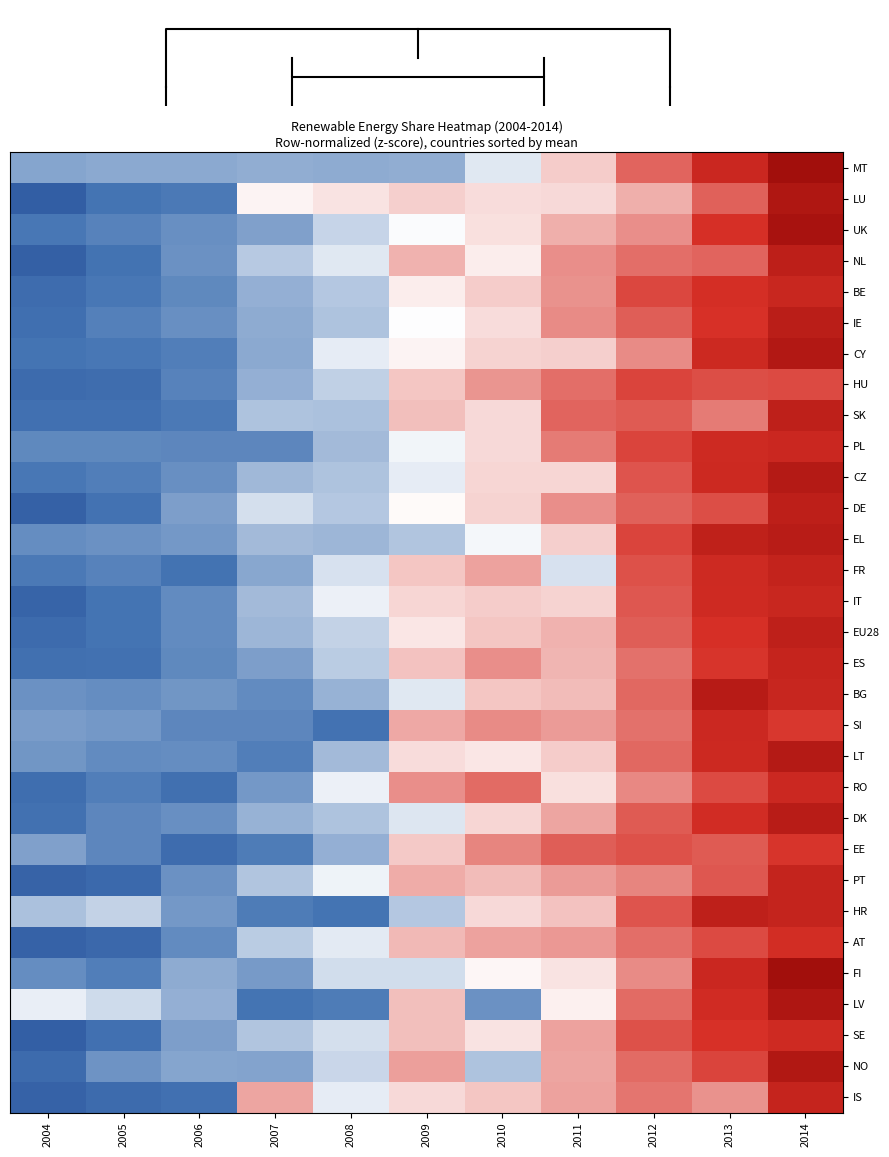

Is it true that IE equals -0.8 at 2007?

True